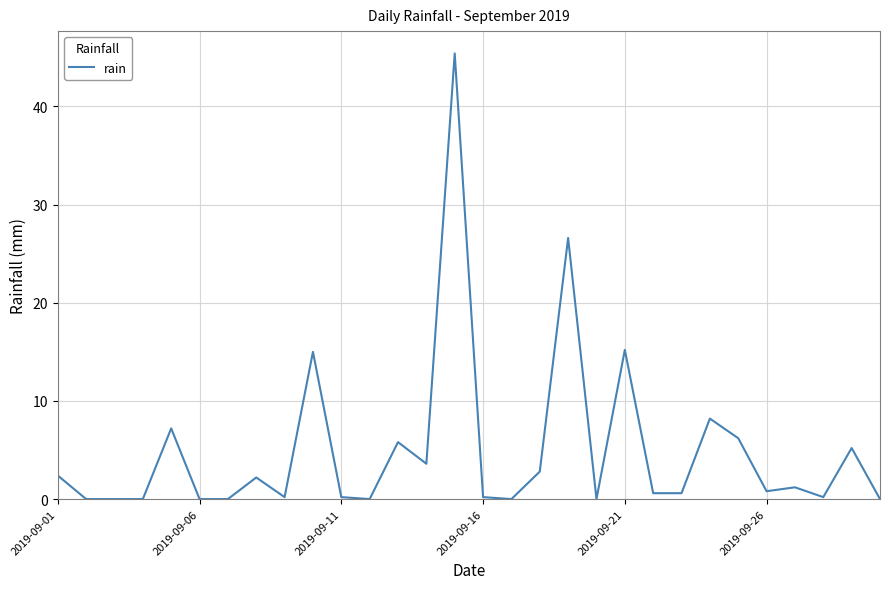

What is the difference between the maximum and minimum values?

45.4